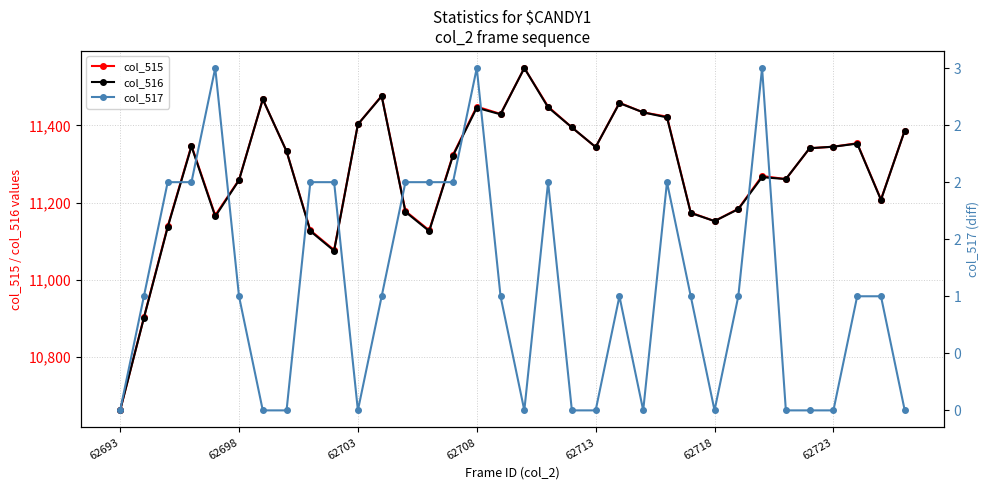

What is the minimum value for col_516?

10661